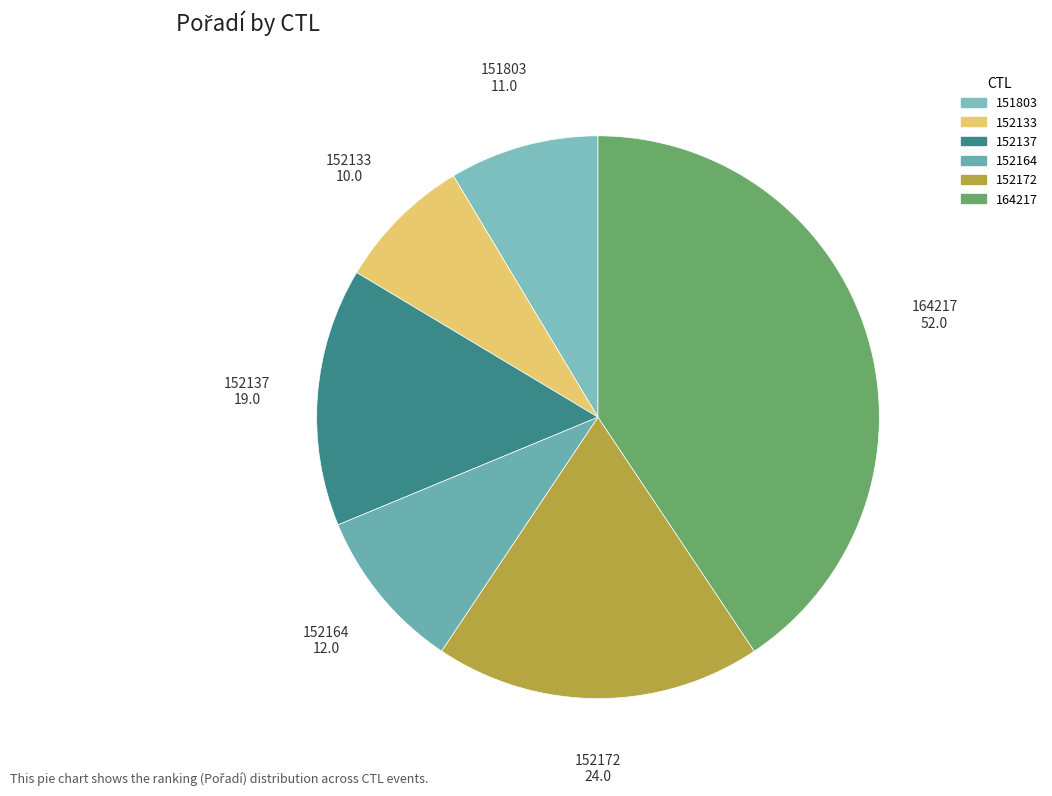

Which category has the biggest portion of the pie?

164217